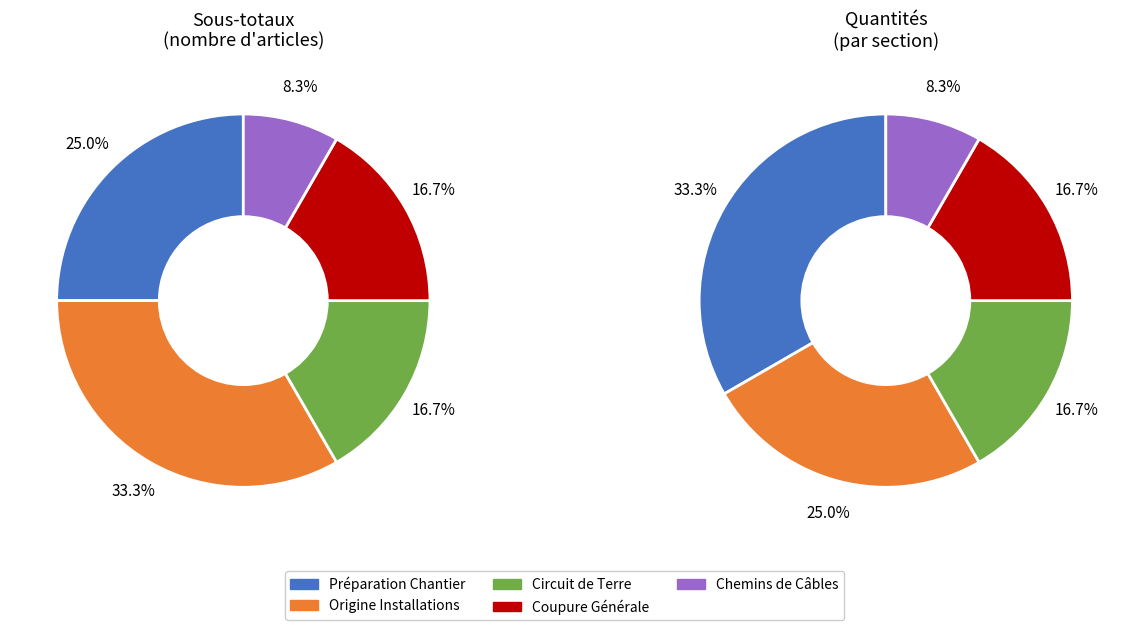

Which has a higher value, 2.1 PREPARATION CHANTIER or 2.4 COUPURE GENERALE DU BATIMENT?

2.1 PREPARATION CHANTIER